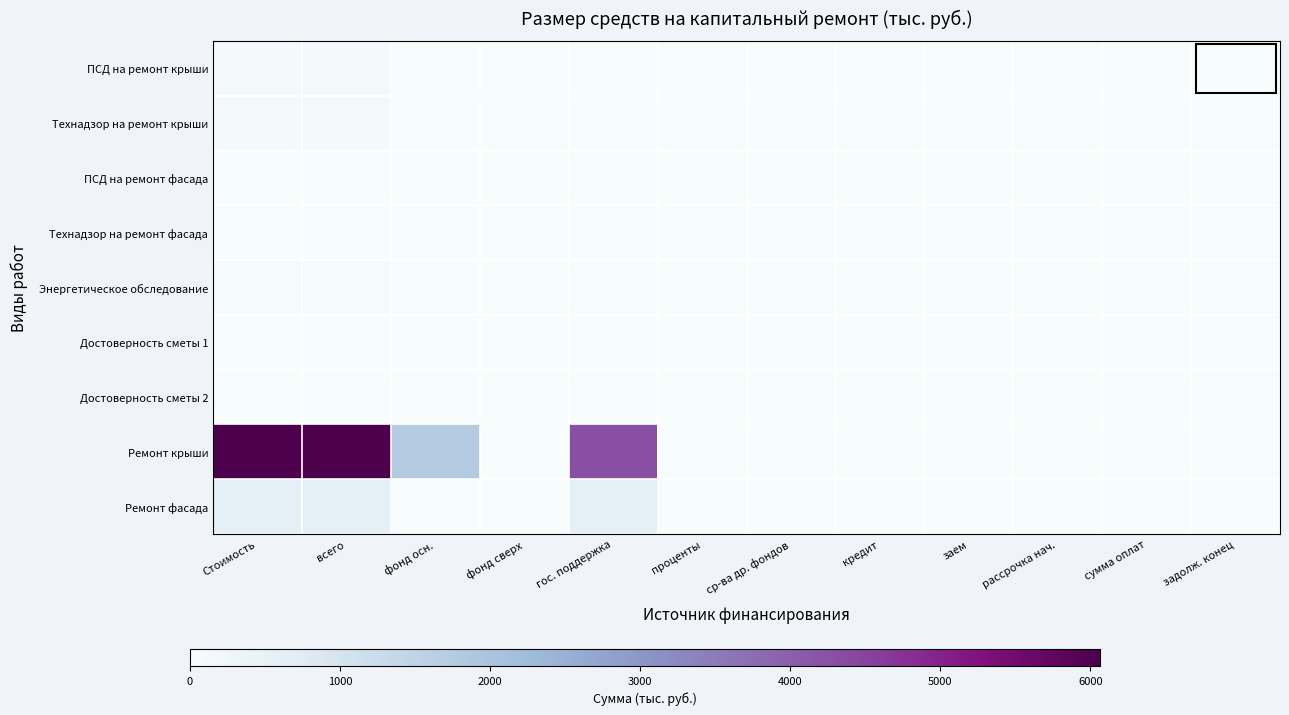

Which series has the widest spread of values?

Ремонт крыши